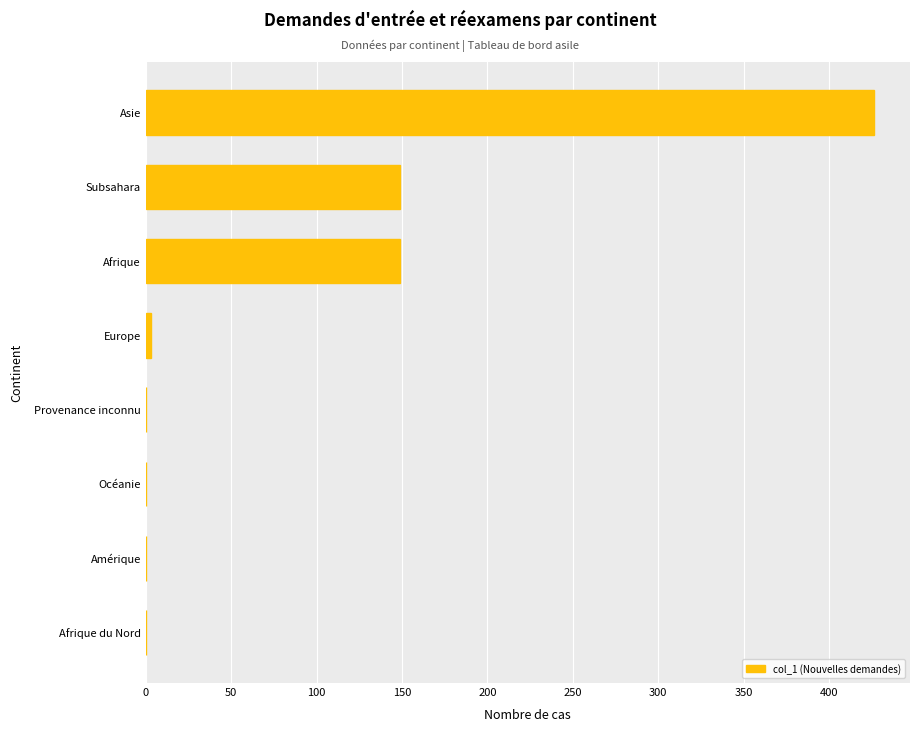

The value at Amérique is 0. True or false?

True